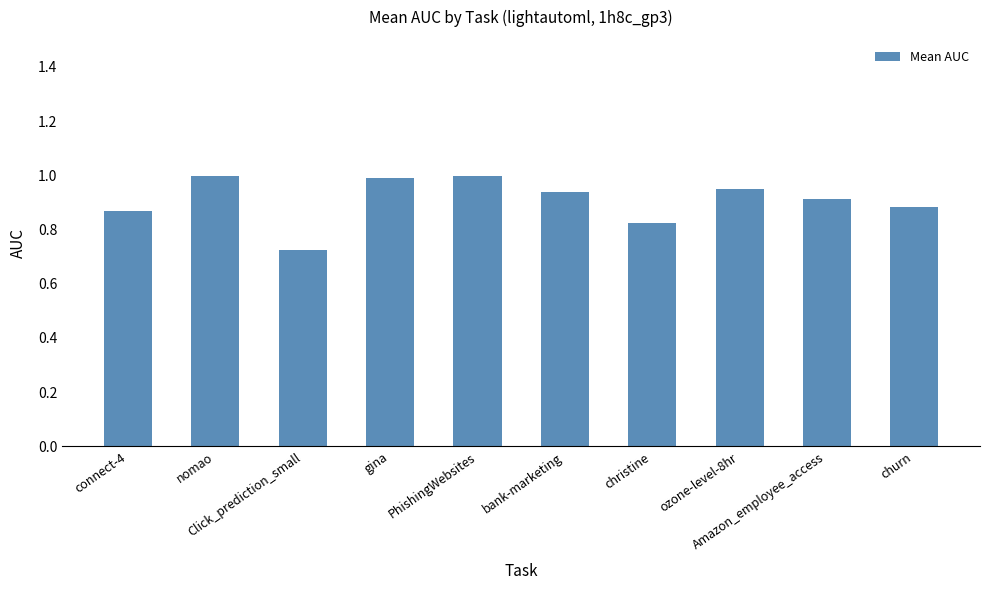

At which label is the value closest to 0?

Click_prediction_small